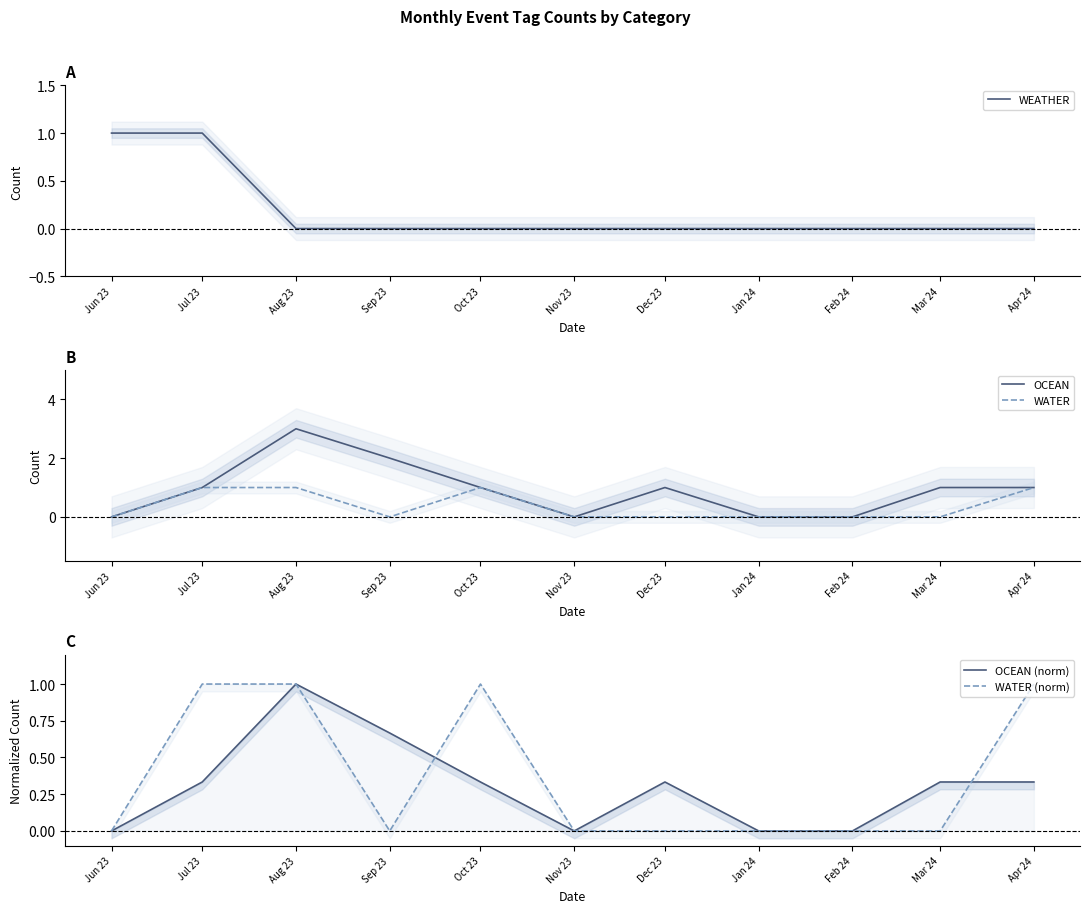

Is this an area chart (filled region under the line)?

No